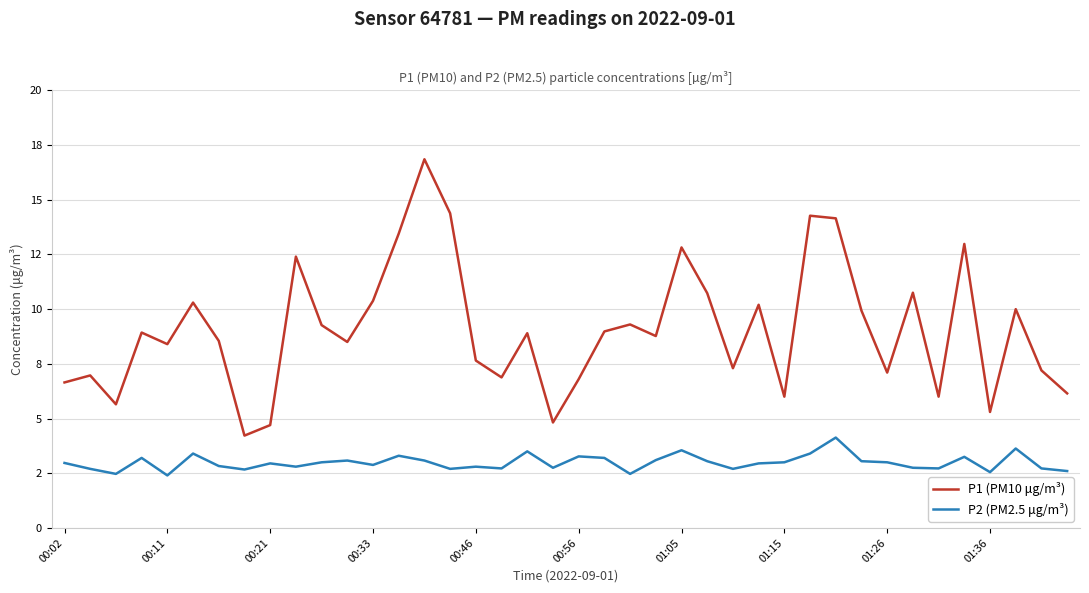

Where is P1 (PM10 μg/m³) nearest to the value 10?

37